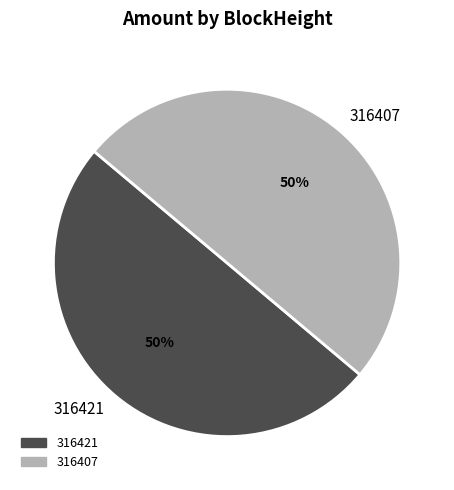

Count the number of slices in the pie.

2